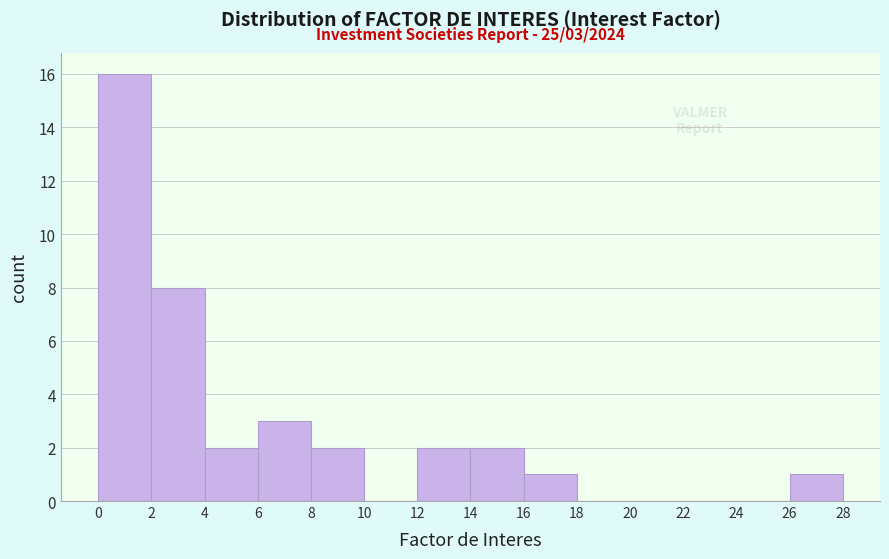

Which range on the x-axis has the tallest bar?

0 to 2